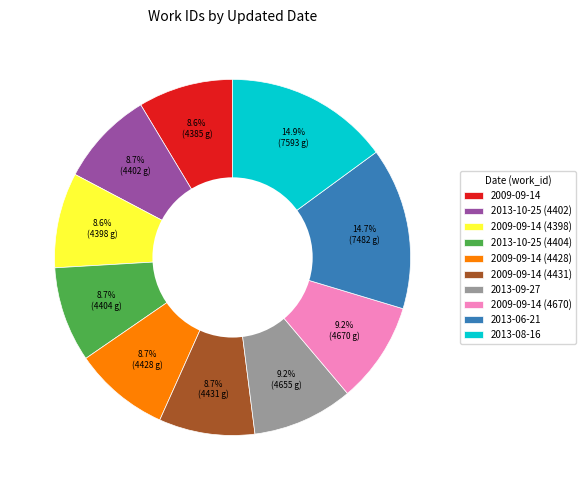

Count the number of slices in the pie.

10